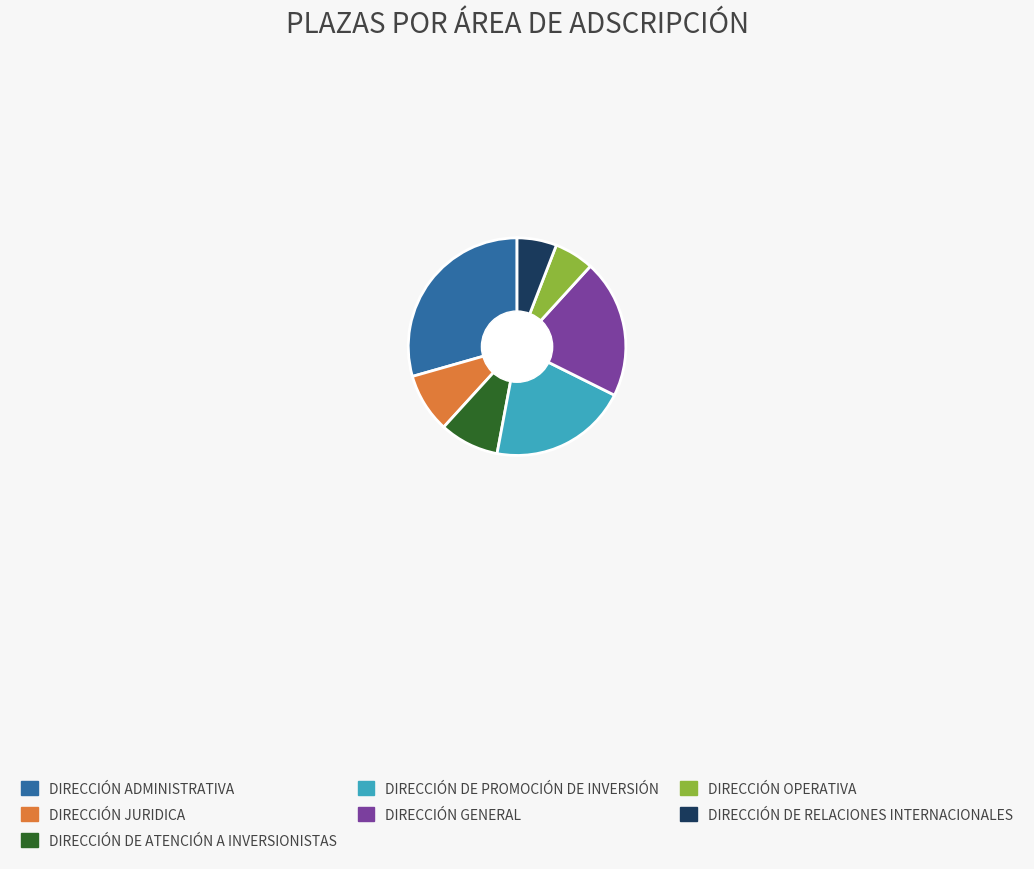

Combined, do DIRECCIÓN DE RELACIONES INTERNACIONALES and DIRECCIÓN ADMINISTRATIVA account for over 50%?

No